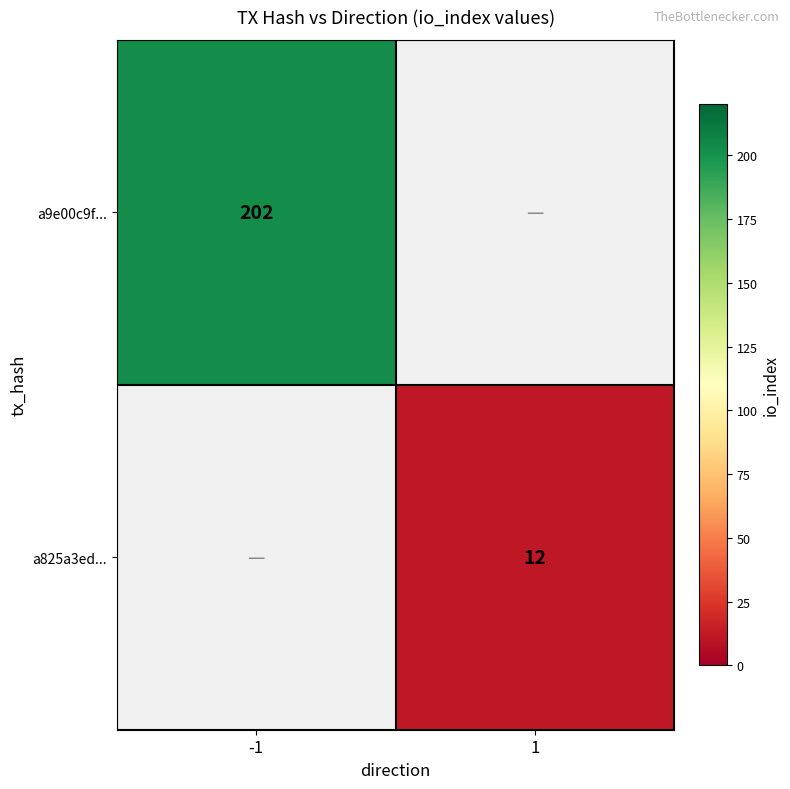

The value of a825a3ed... at 1 is 12. True or false?

True